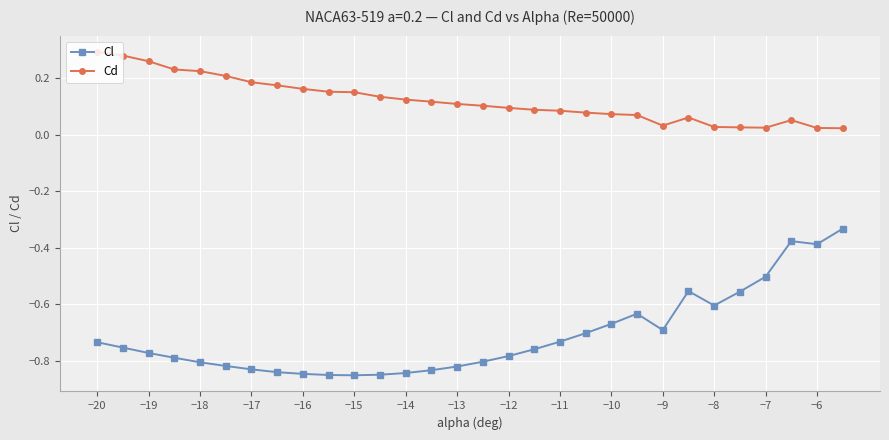

True or false: Cl has more than 1 points higher than both neighbors.

True